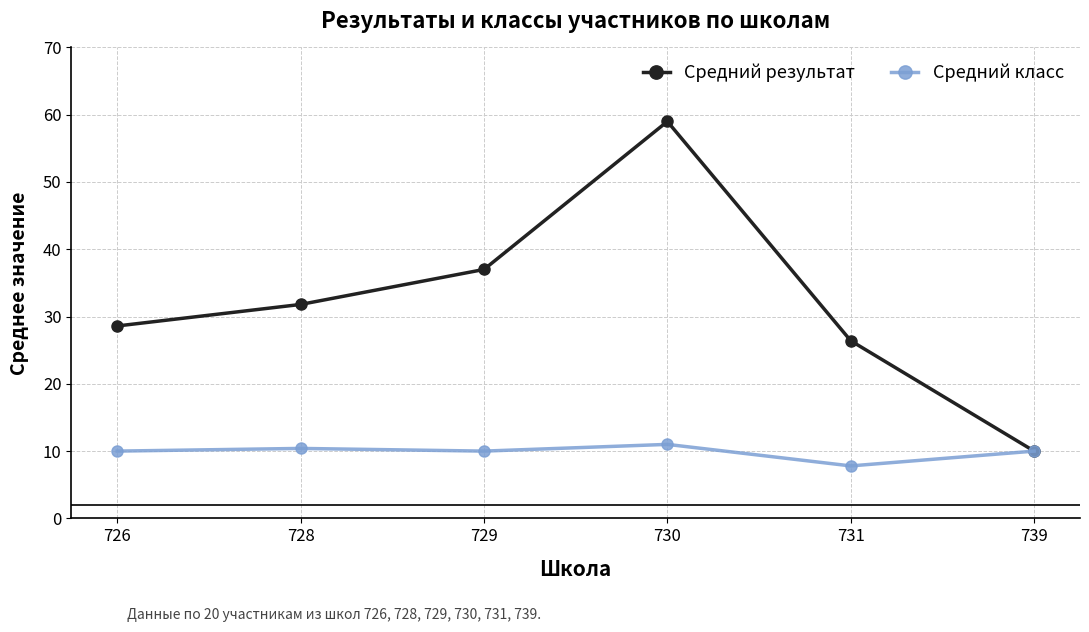

Is this an area chart (filled region under the line)?

No